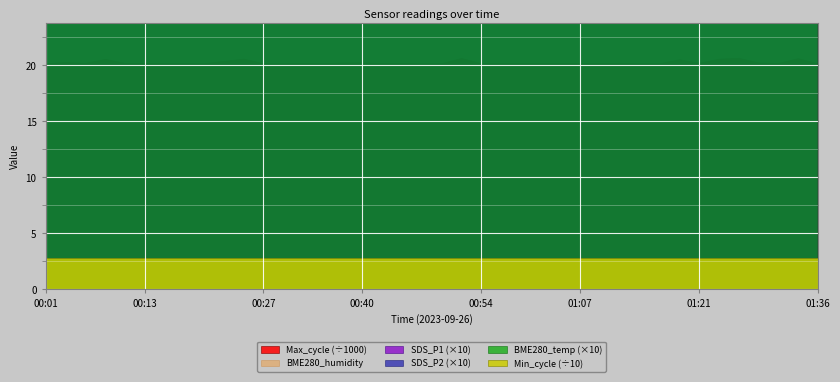

True or false: SDS_P2 has a value of 3.6 at 00:52.

True